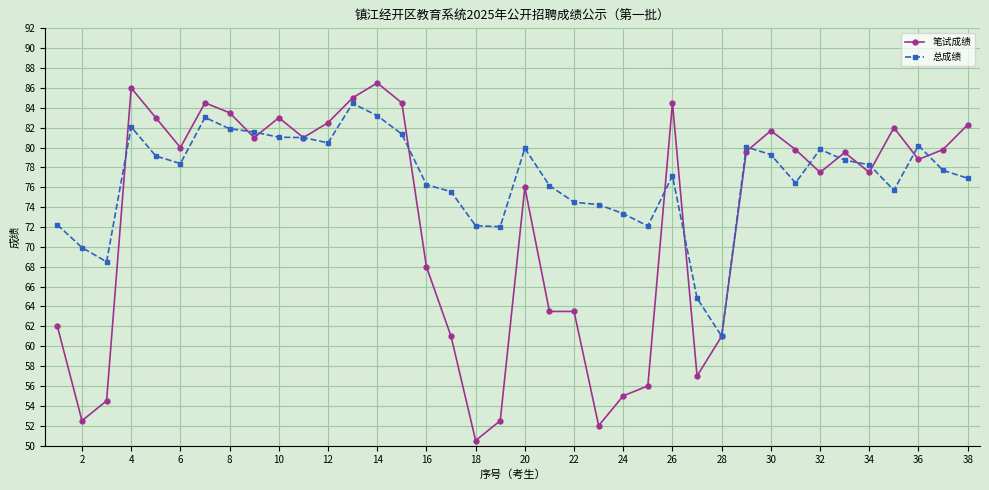

Which series has the largest total across all categories?

总成绩